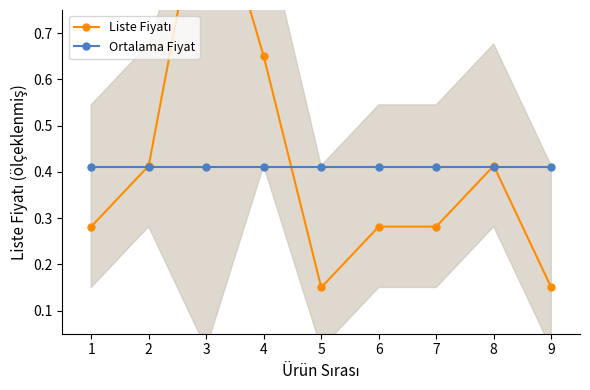

True or false: Liste Fiyatı and Ortalama Fiyat intersect in this chart.

True